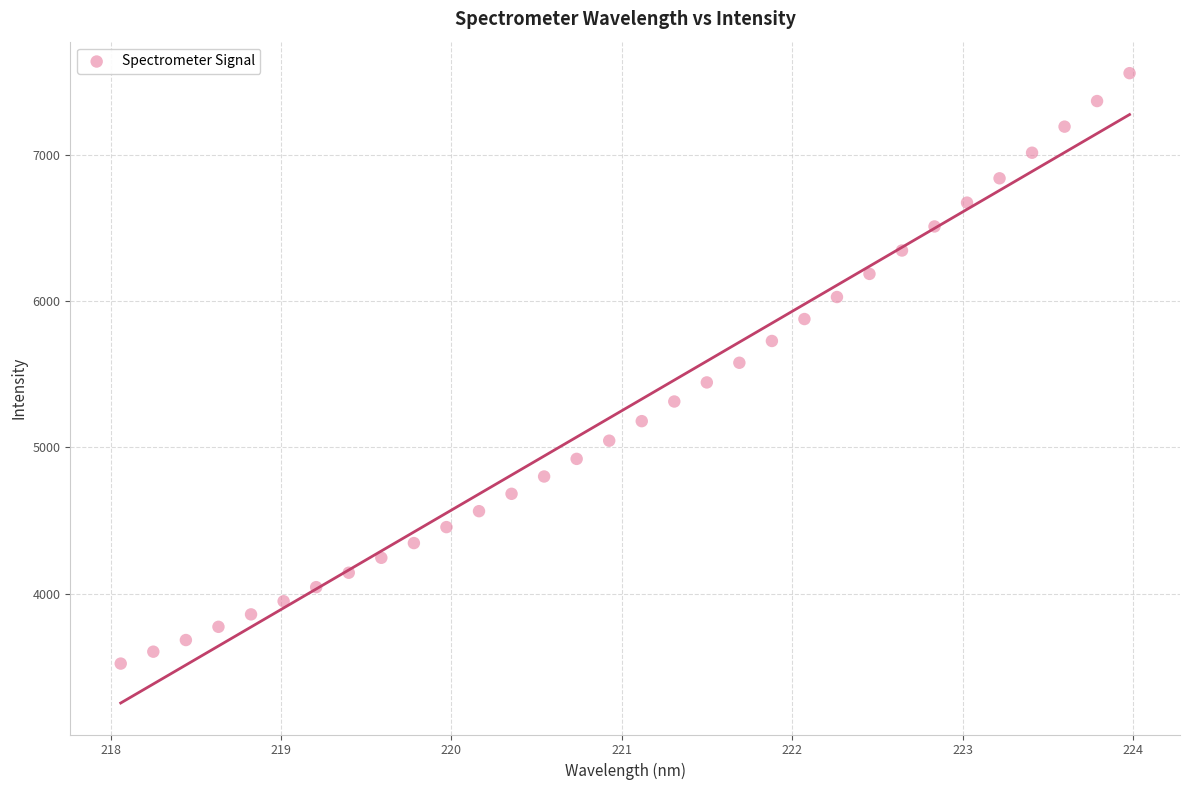

What is the range of X values (max minus min)?

5.9